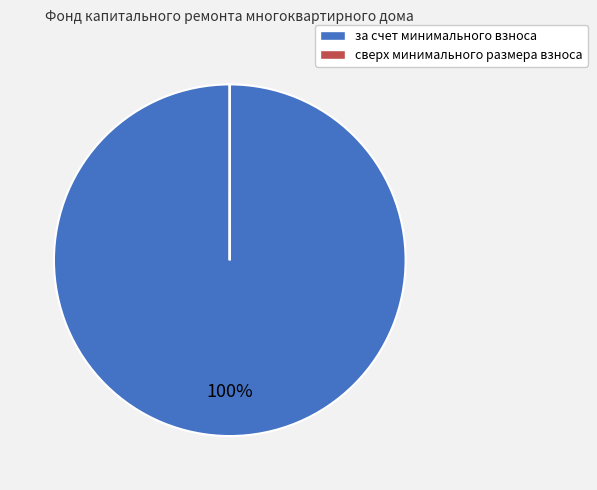

Is it true that за счет минимального взноса is 100% of the pie?

True